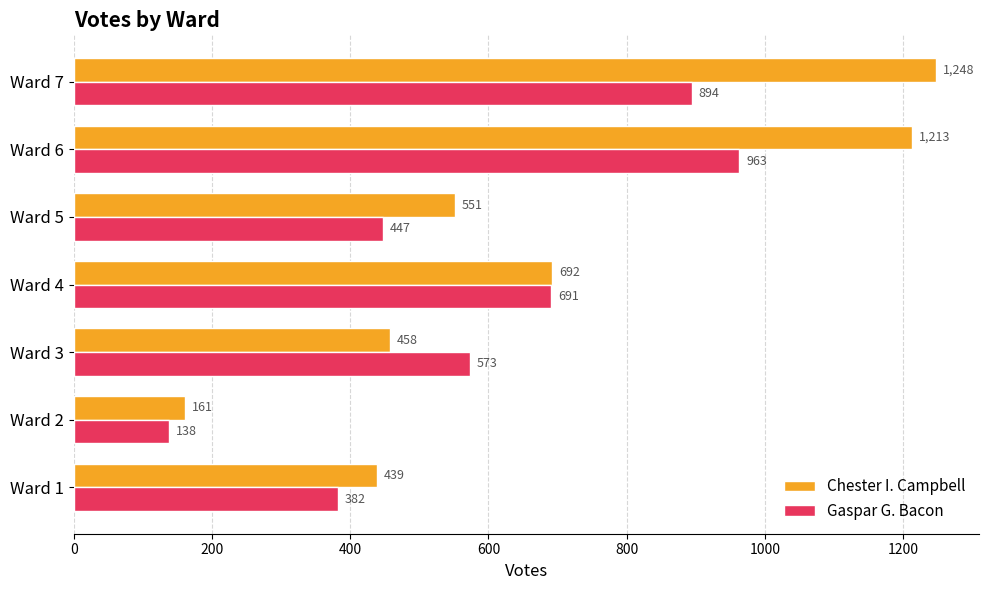

True or false: Chester I. Campbell has a value of 768 at Ward 1.

False